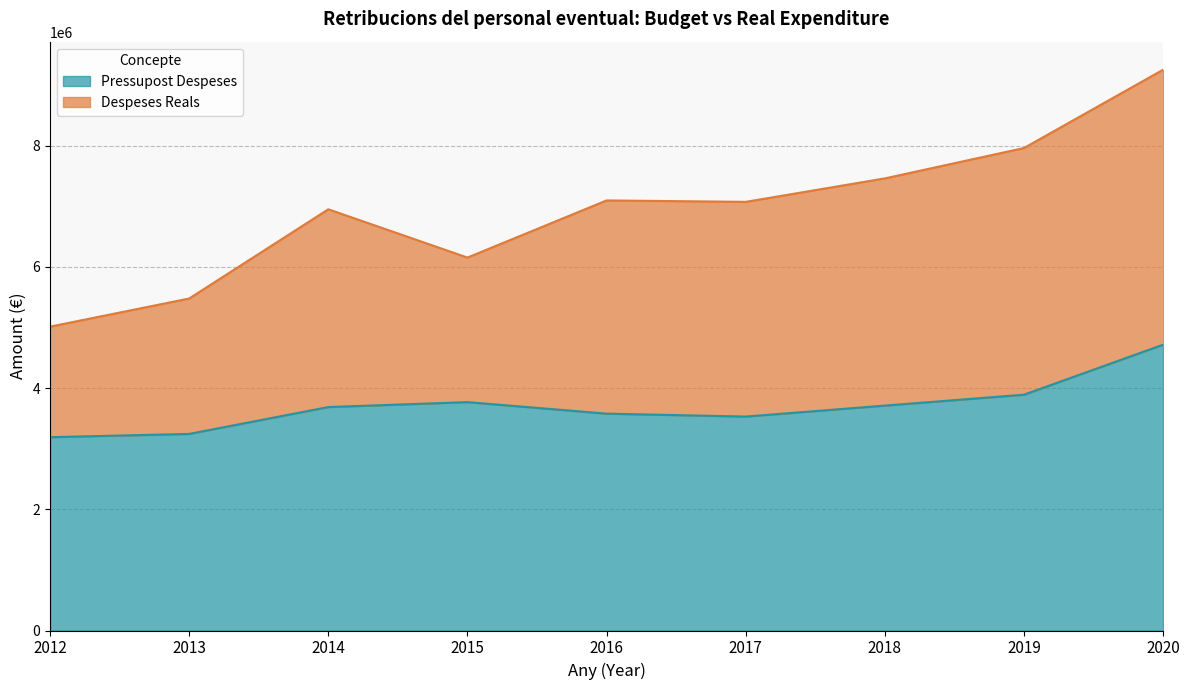

The value of Pressupost Despeses at 2020 is 7137730.7. True or false?

False